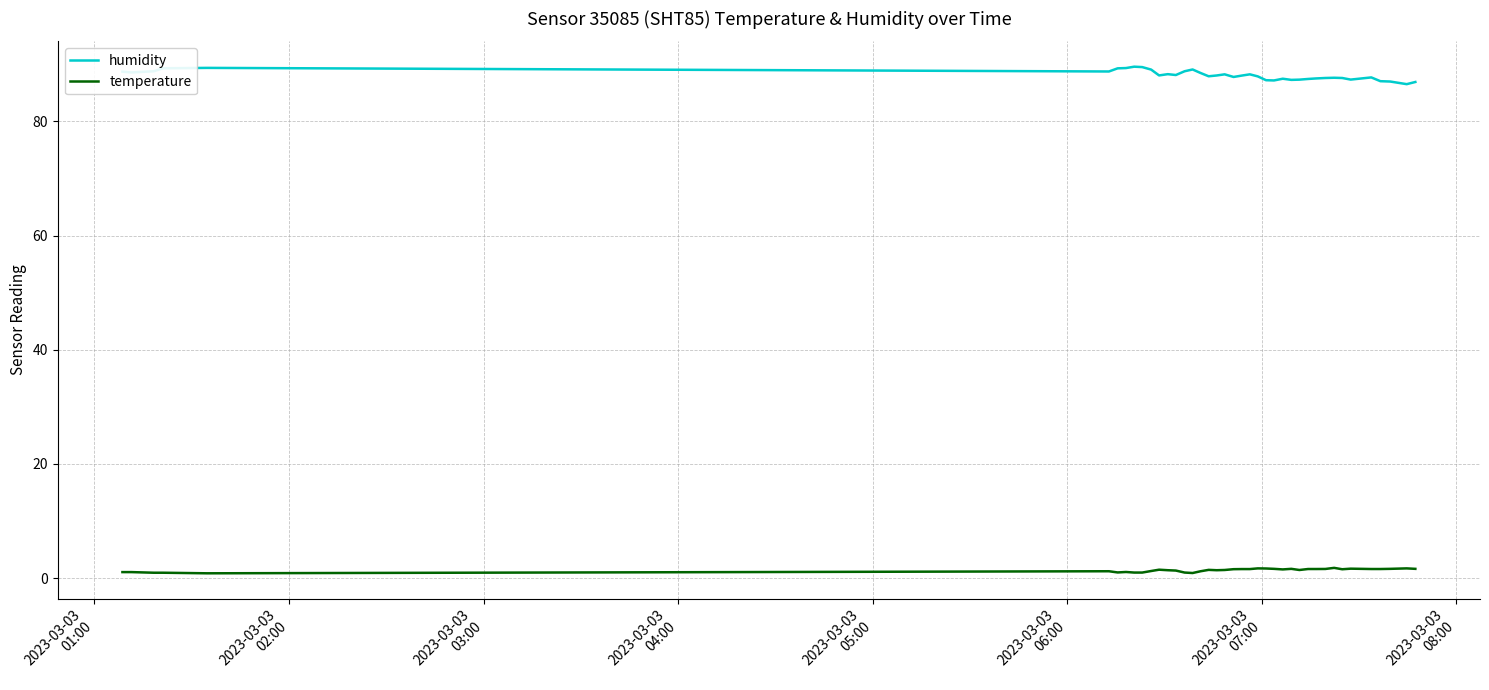

True or false: humidity and temperature intersect in this chart.

False